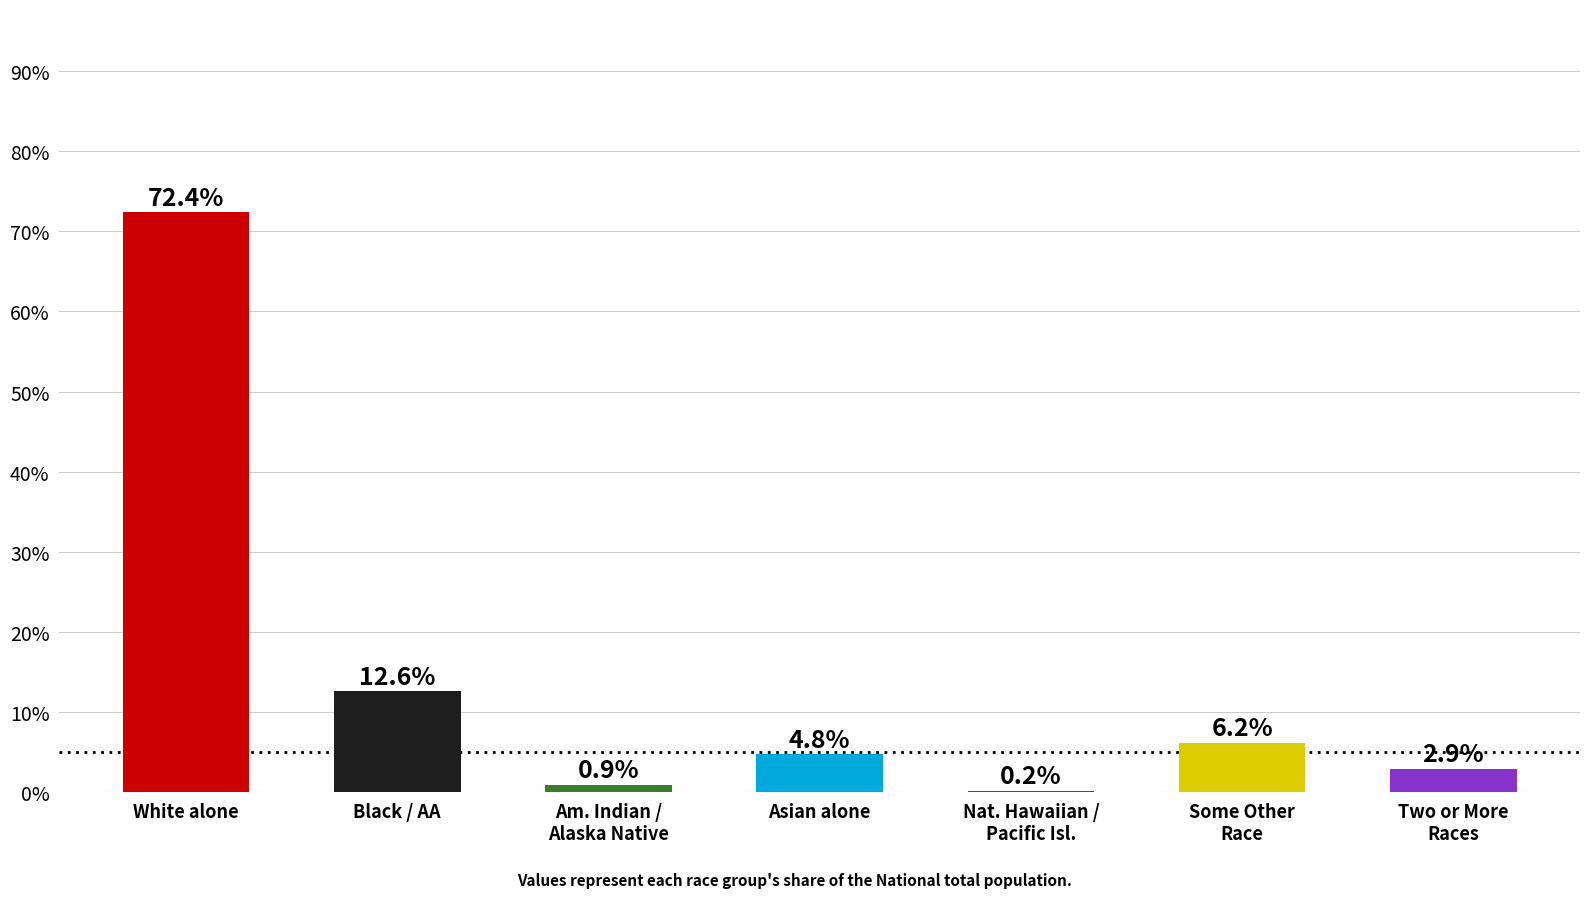

What is the difference between the values at White alone and Black / AA?

59.8